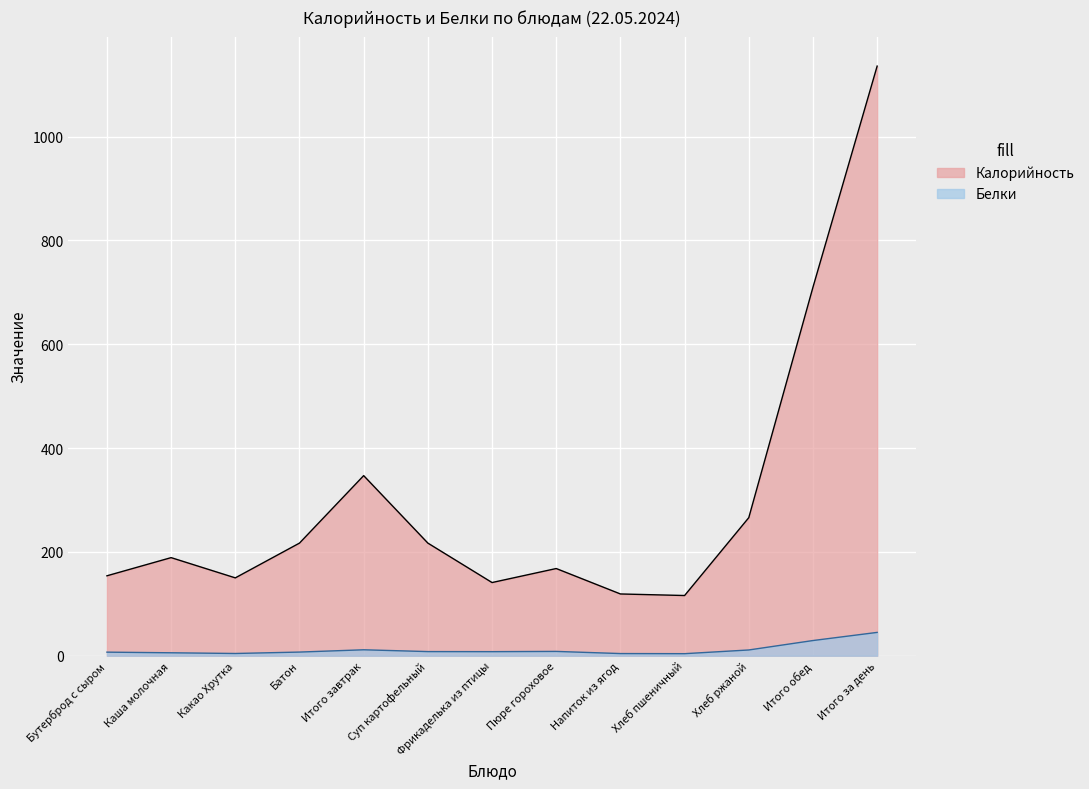

At Фрикаделька из птицы, list the series in order from smallest to largest.

Белки, Калорийность